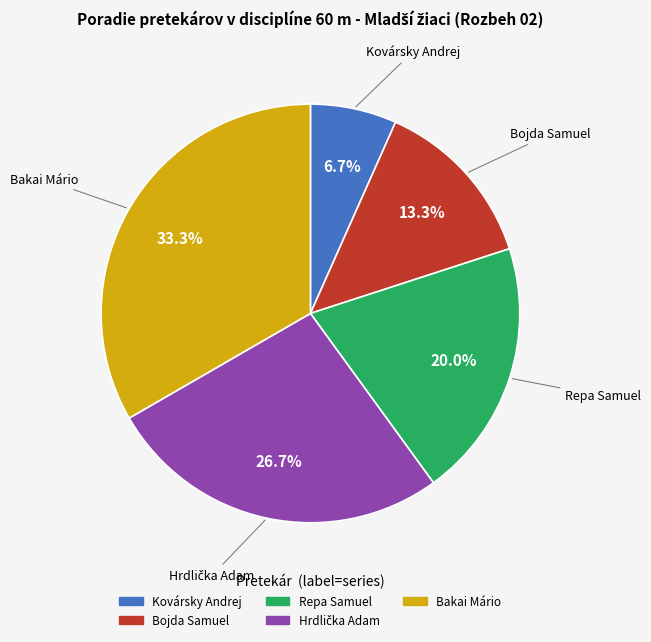

To the nearest percent, what is the difference between the largest and smallest slice percentages?

27%